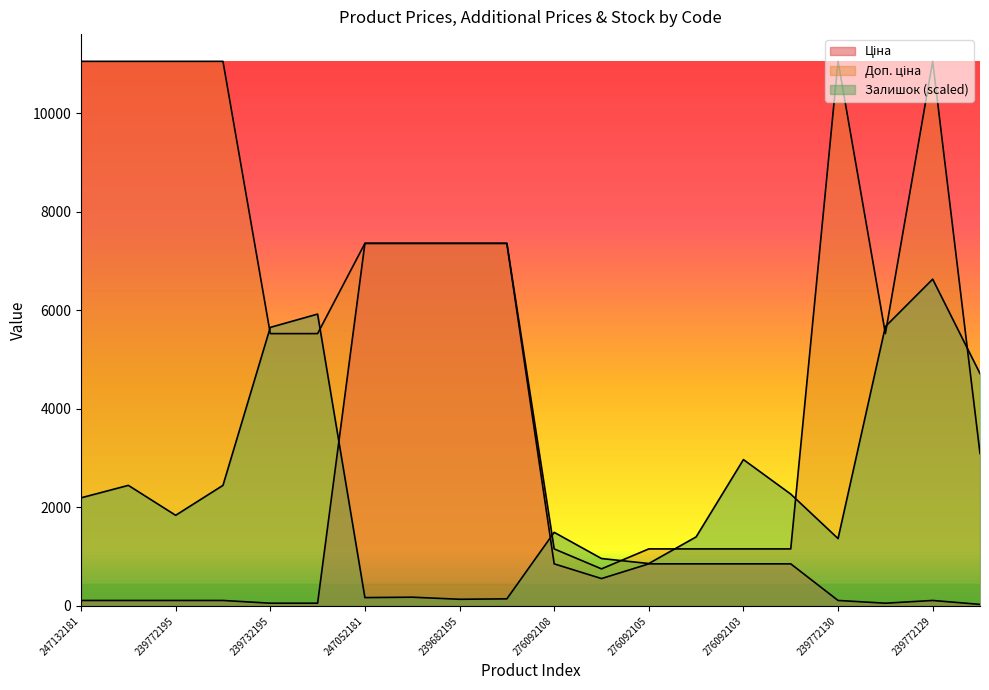

Reading left to right, what are all the values shown in this chart?

Ціна: 110.5	110.5	110.5	110.5	55.3	55.3	7360.2	7360.2	7360.2	7360.2	854.0	555.1	854.0	854.0	854.0	854.0	110.5	55.3	110.5	30.9
Доп. ціна: 11055.0	11055.0	11055.0	11055.0	5528.0	5528.0	7360.2	7360.2	7360.2	7360.2	1157.3	752.0	1157.3	1157.3	1157.3	1157.3	11055.0	5528.0	11055.0	3095.0
Залишок: 2194.1	2447.3	1839.7	2447.3	5654.1	5924.1	168.8	177.2	135.0	143.5	1493.7	962.0	860.8	1400.9	2970.5	2270.1	1367.1	5671.0	6633.0	4717.4